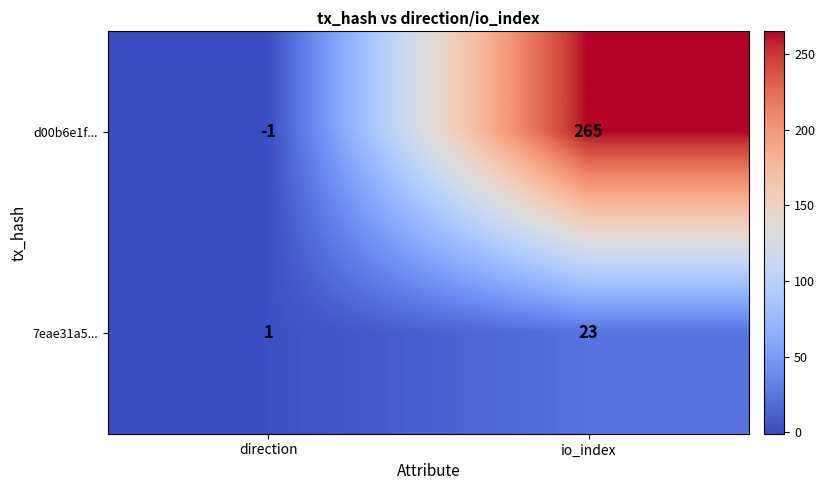

What is the spread (max minus min) of values at io_index?

242